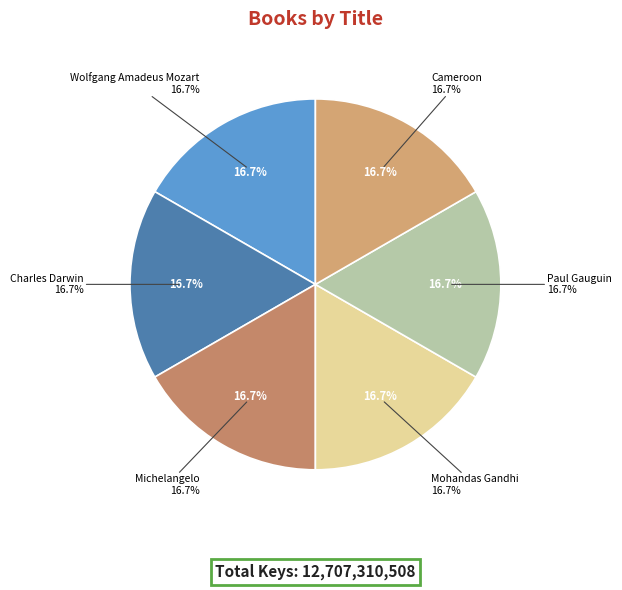

To the nearest percent, what is the average slice percentage?

17%